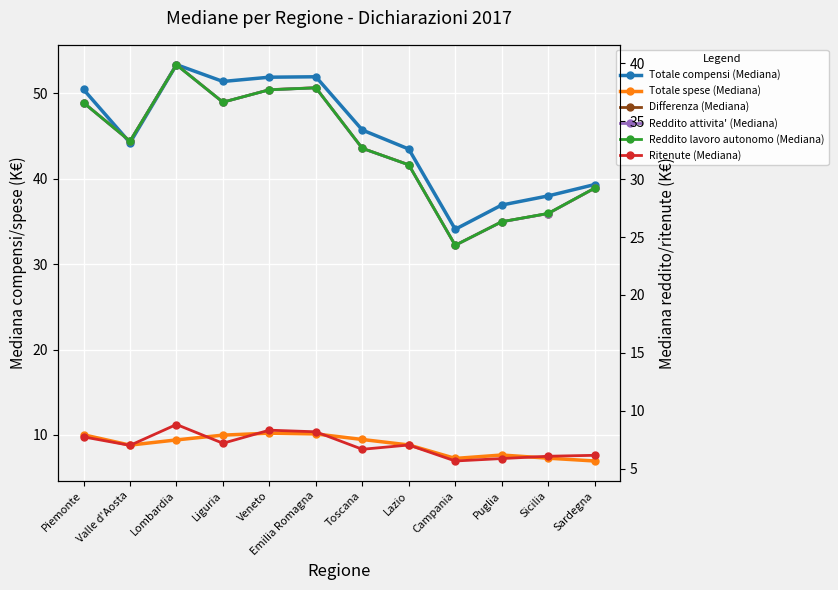

True or false: Totale spese (Mediana) and Reddito lavoro autonomo (Mediana) cross at least once.

False